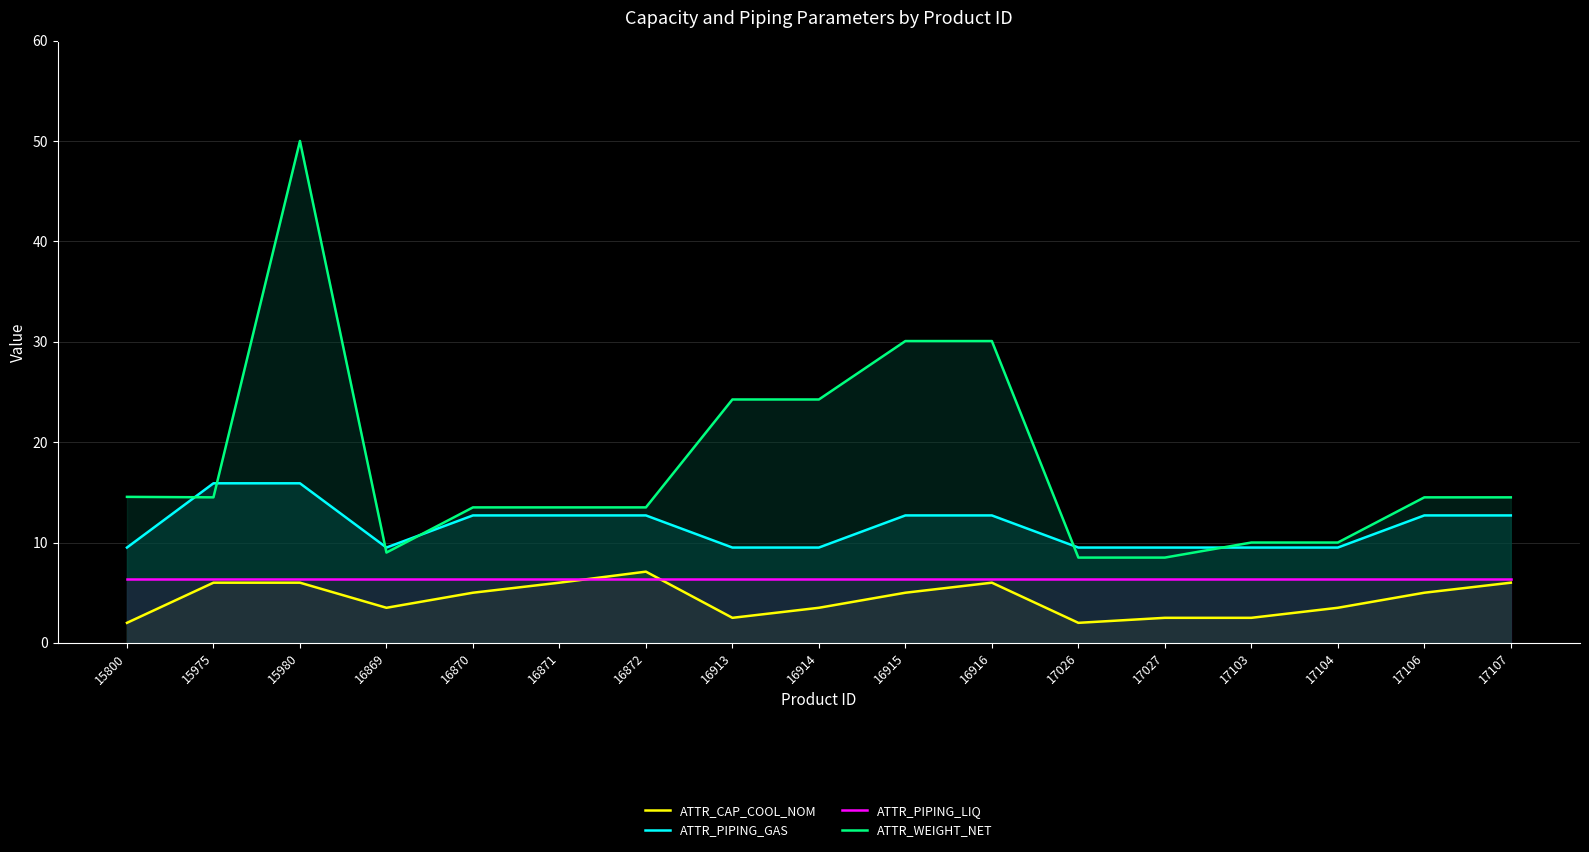

Does the chart display data point markers on the line(s)?

No